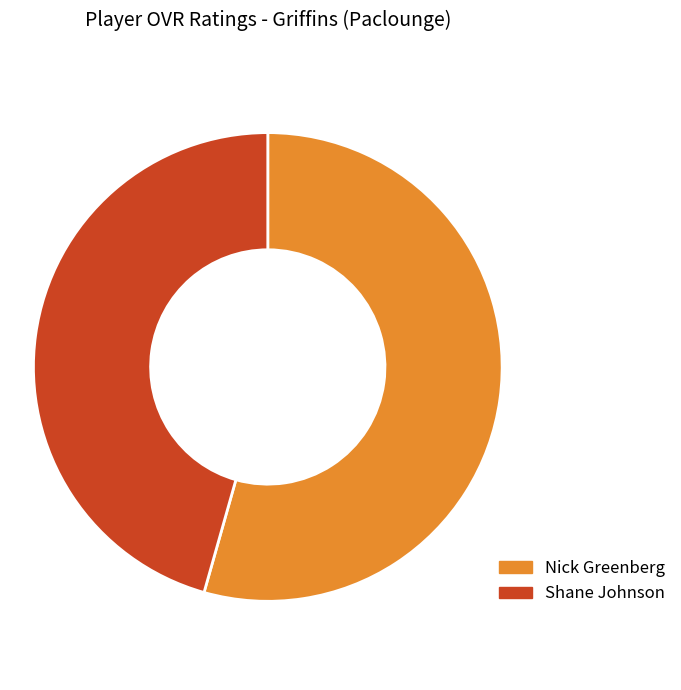

Is it true that Shane Johnson is 46% of the pie?

True